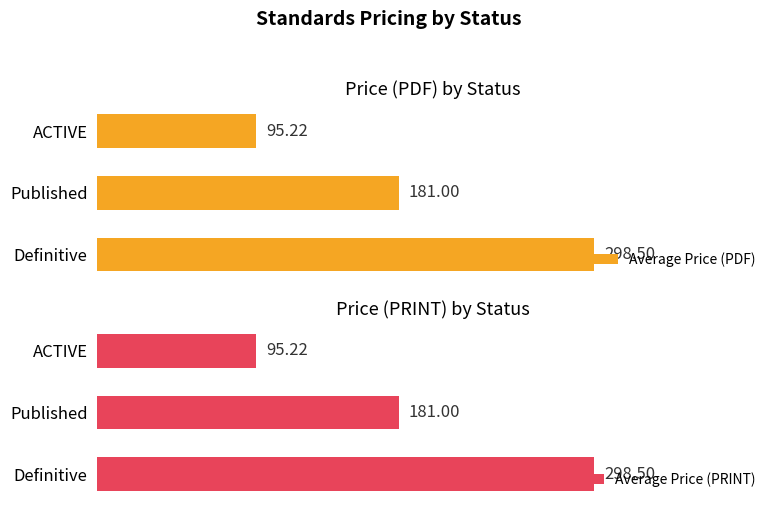

Reading right to left, list all the values displayed in this chart.

Average Price (PDF): 95.2	181.0	298.5
Average Price (PRINT): 95.2	181.0	298.5